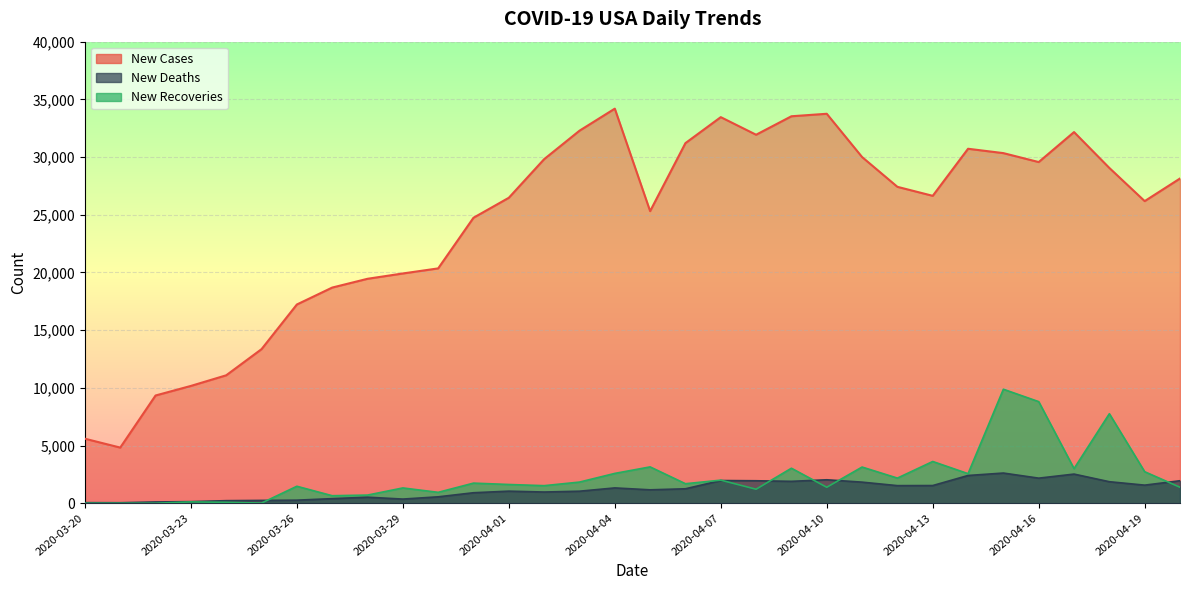

What is the sum of all New Recoveries values?

72213